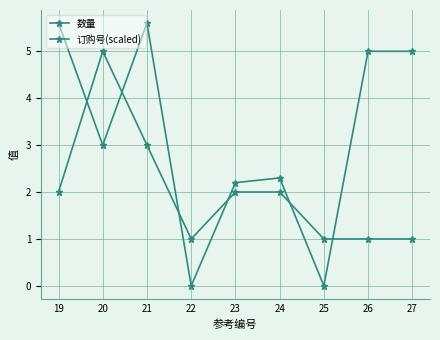

Reading left to right, list all the values displayed in this chart.

数量: 19=2.0	20=5.0	21=3.0	22=1.0	23=2.0	24=2.0	25=1.0	26=1.0	27=1.0
订购号(scaled): 19=5.6	20=3.0	21=5.6	22=0.0	23=2.2	24=2.3	25=0.0	26=5.0	27=5.0